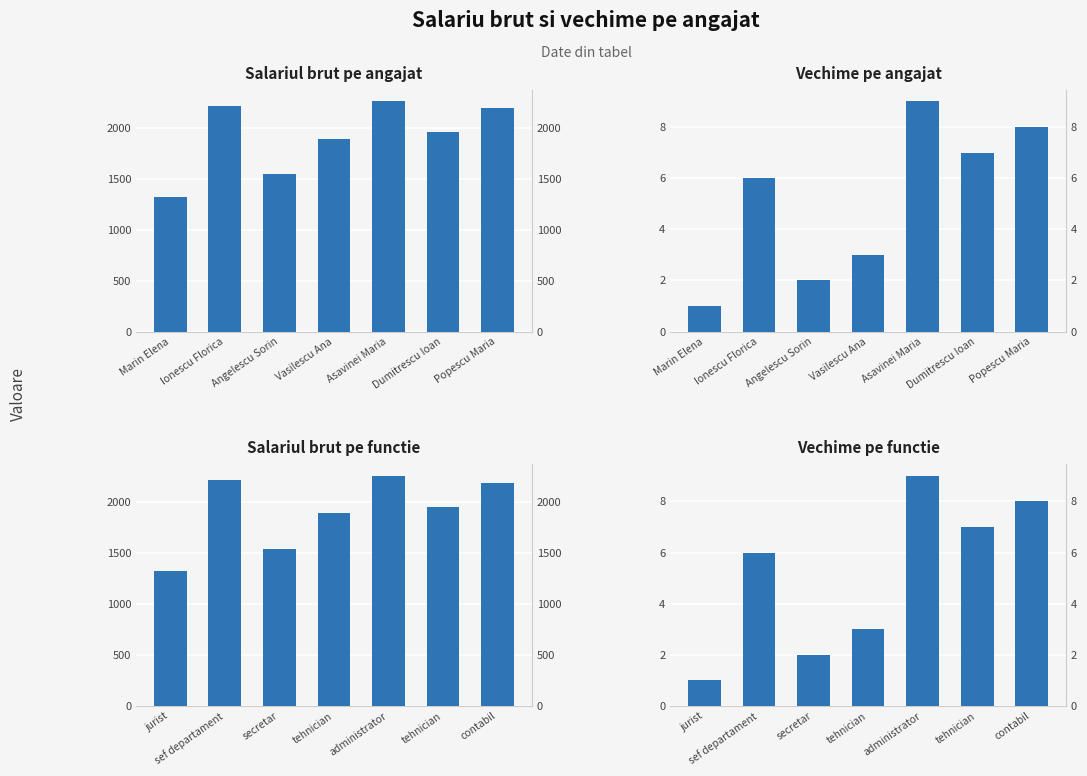

Where does the Vechime (ani) series first go above 6?

administrator